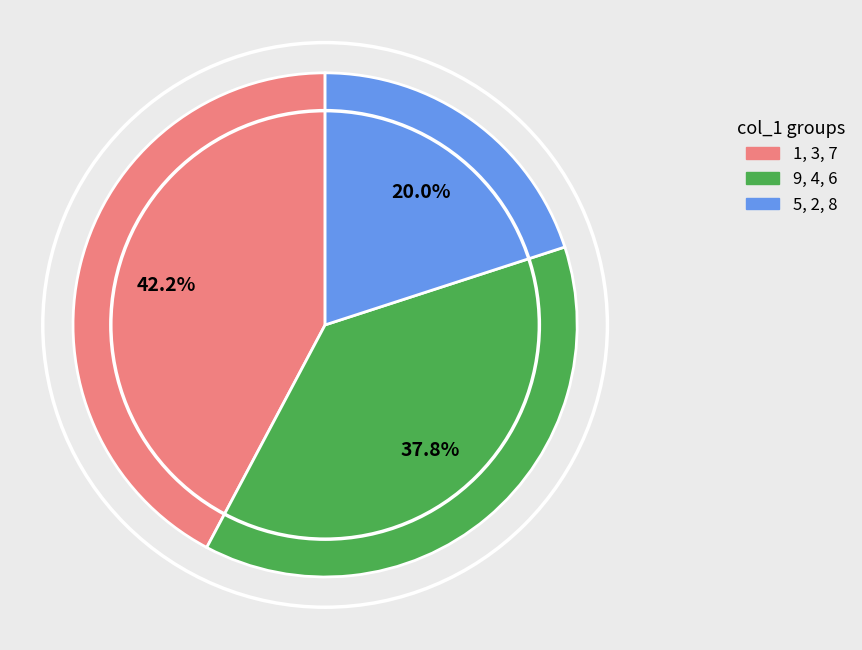

Count the number of slices in the pie.

3